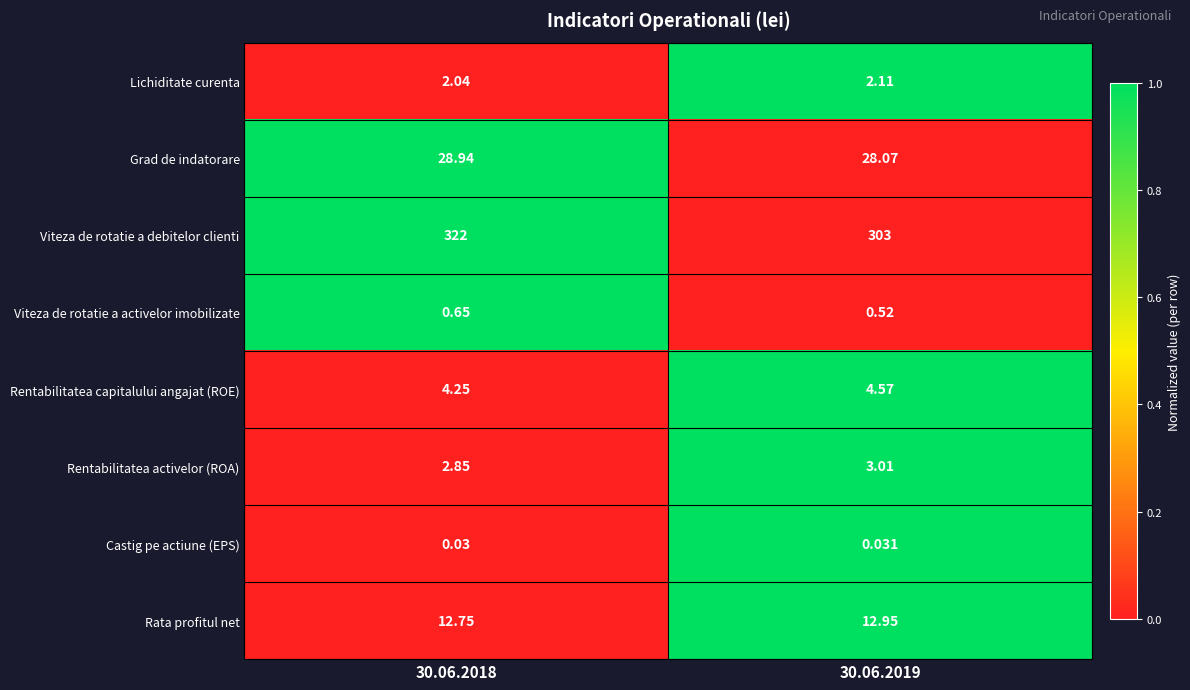

How many values in the Rentabilitatea activelor (ROA) series are below 3?

1